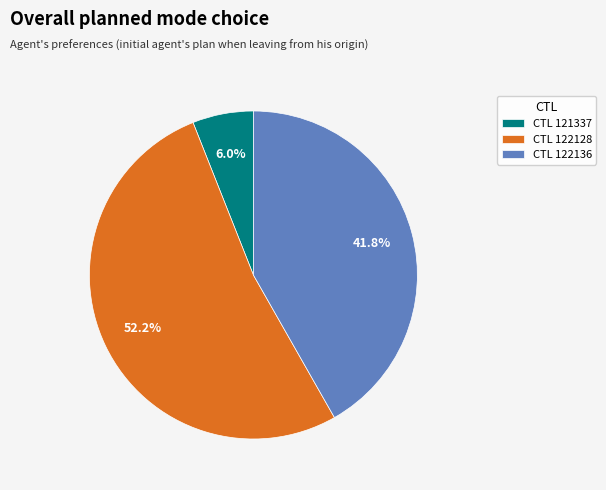

How much of the chart is everything except CTL 122128?

47.8%